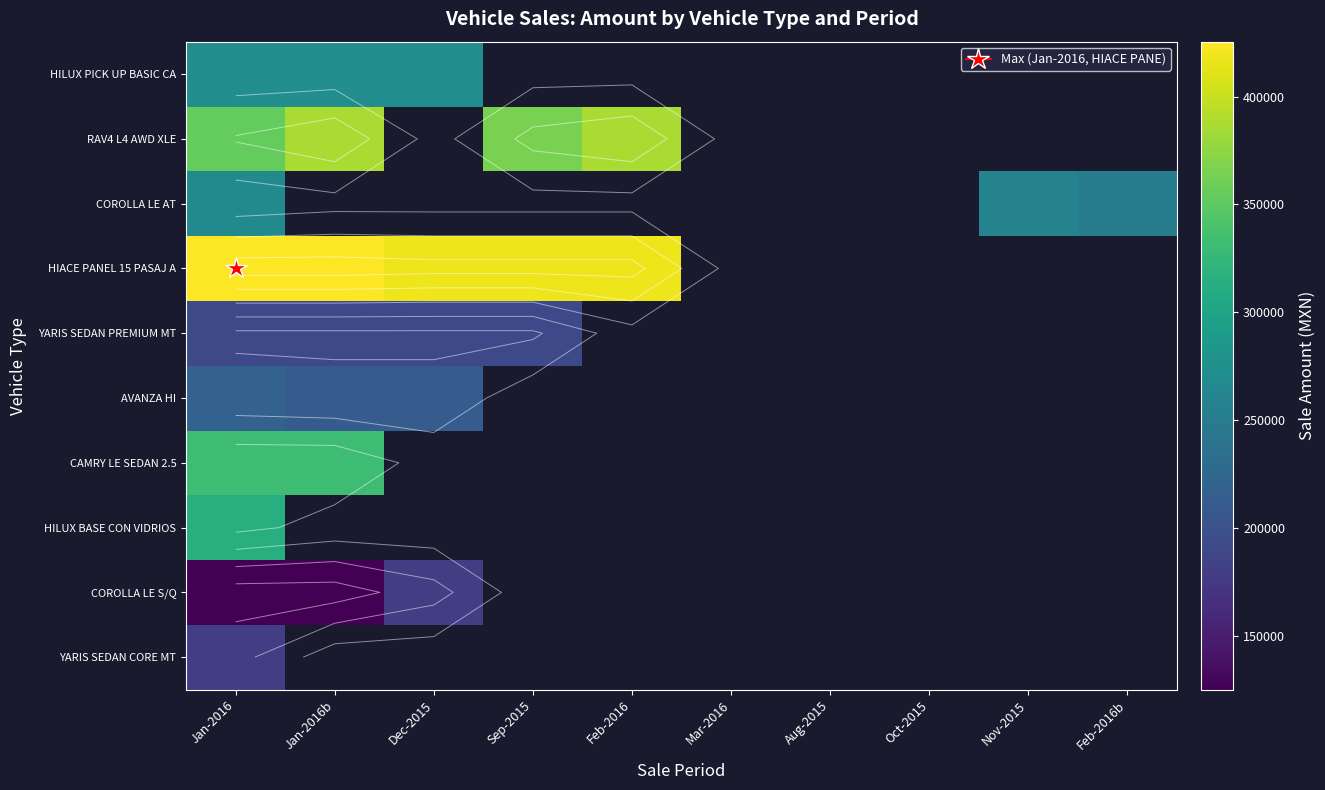

At how many categories does at least one series exceed 369875?

5